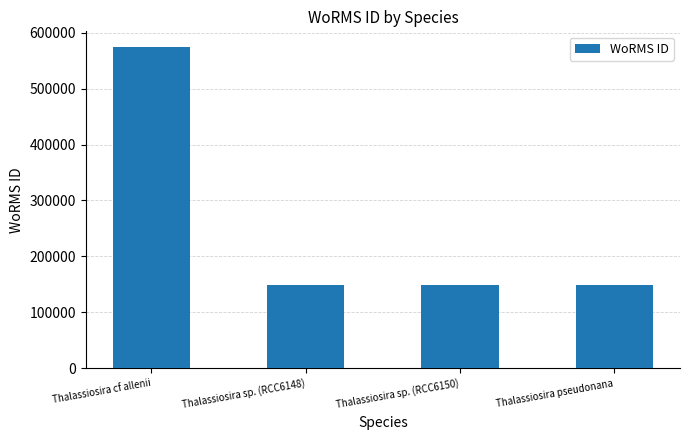

How many bars are there in total?

4